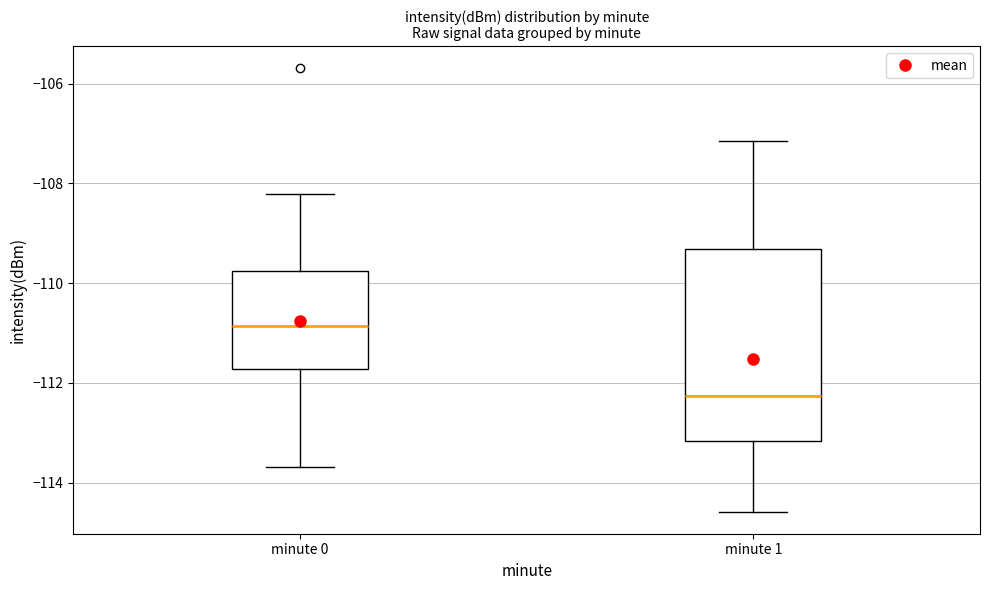

Which box is the tallest, from its lower edge to its upper edge?

minute 1